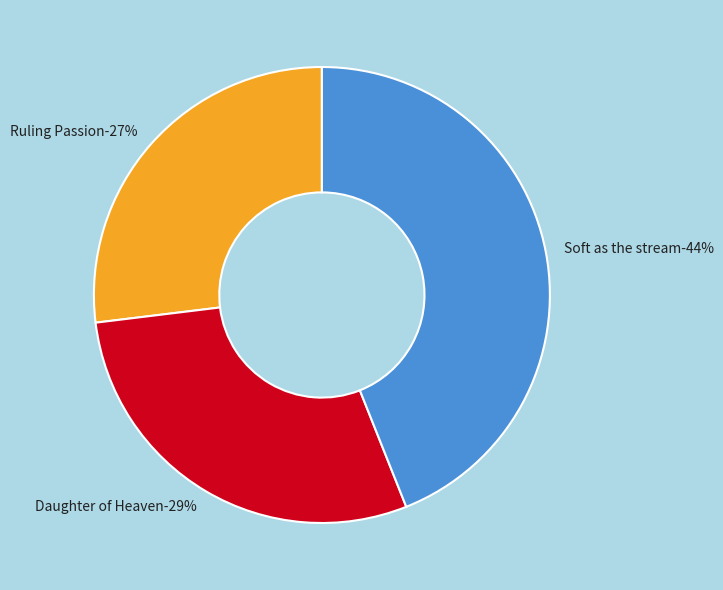

Rank the categories by value from highest to lowest.

Soft as the stream (id: 24138), Daughter of Heaven (id: 15974), Ruling Passion (id: 14790)